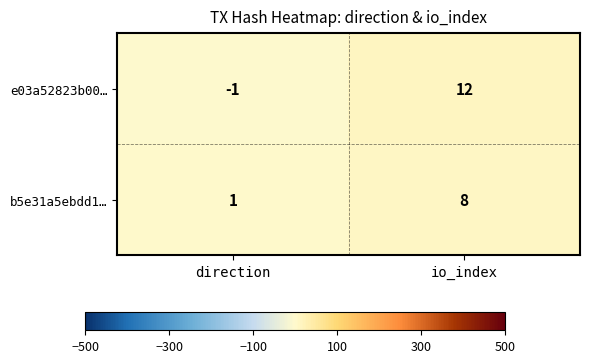

How many values in e03a52823b00… are below zero?

1